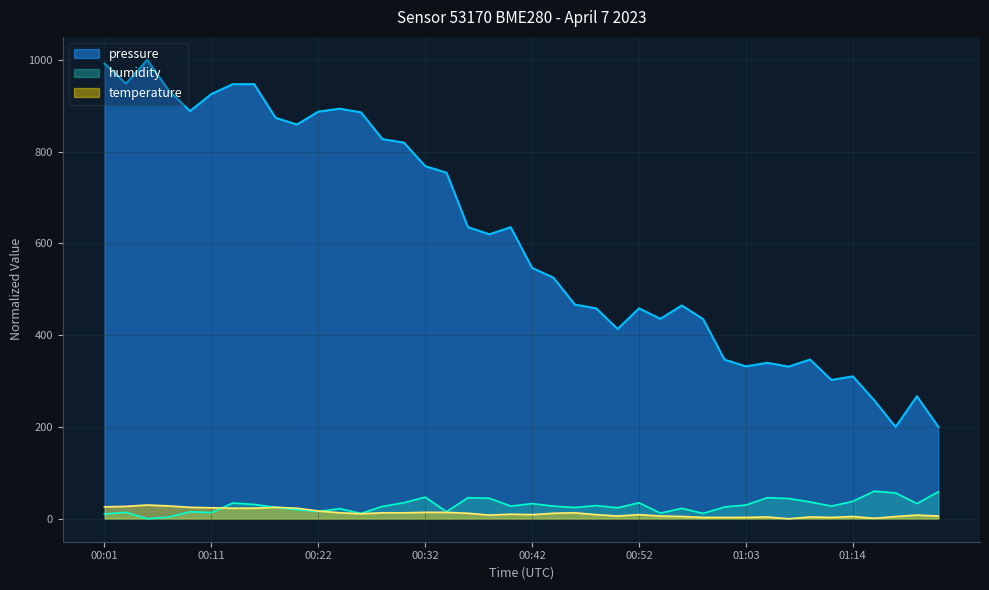

Where is the first local minimum for humidity?

00:05